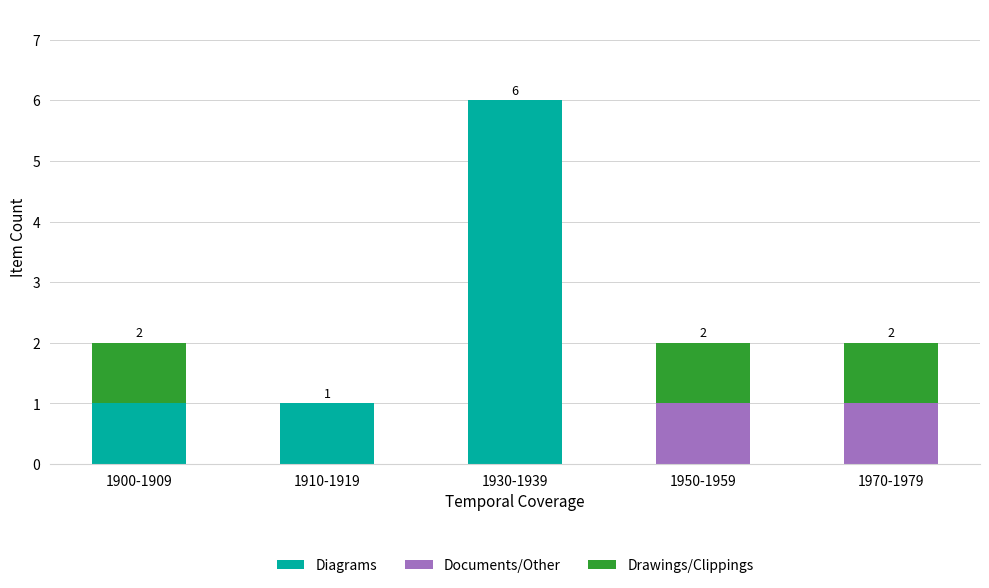

Reading left to right, transcribe the values for Diagrams.

1900-1909=1	1910-1919=1	1930-1939=6	1950-1959=0	1970-1979=0